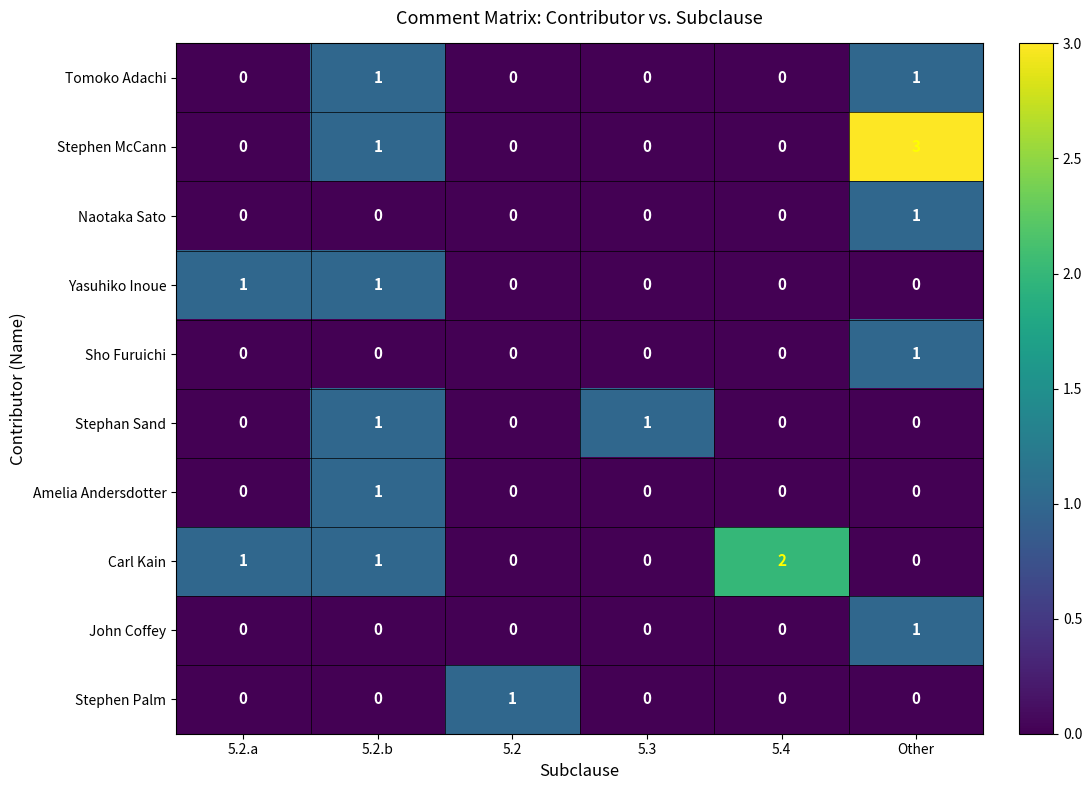

What is the greatest value displayed?

3